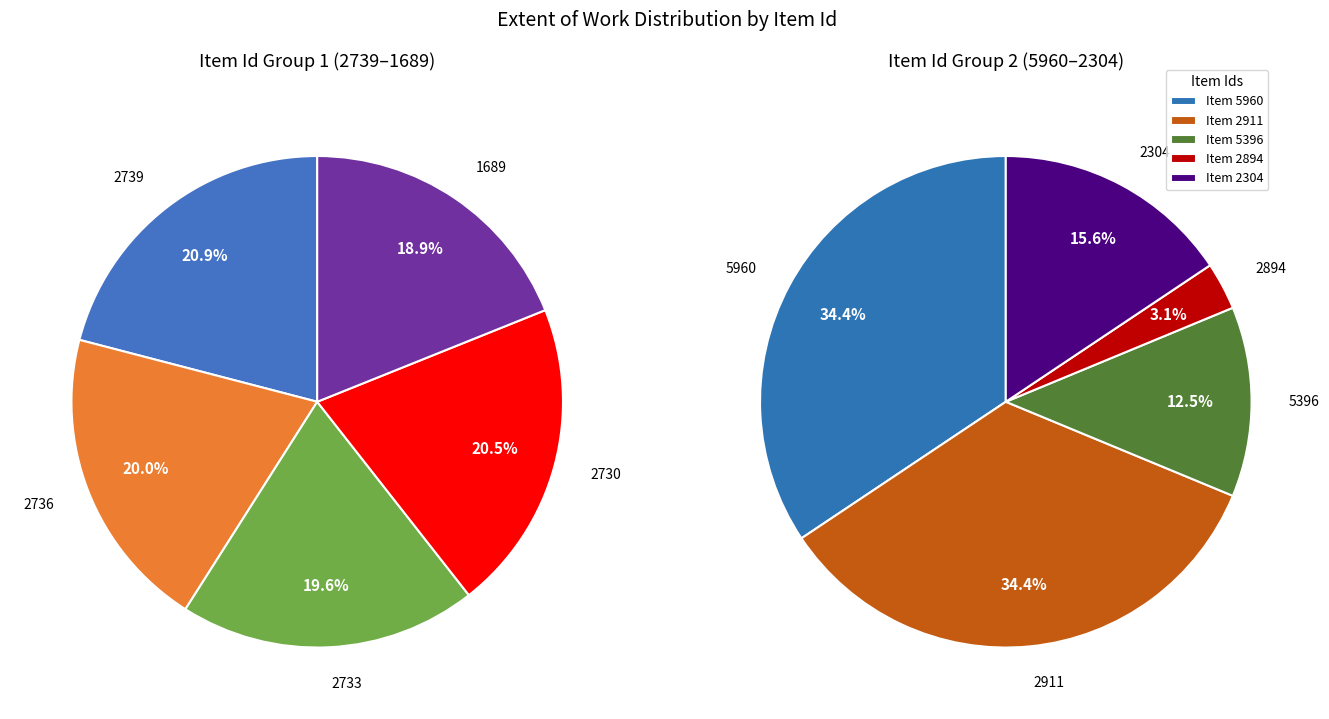

The 5396 slice represents 1% of the pie. True or false?

False